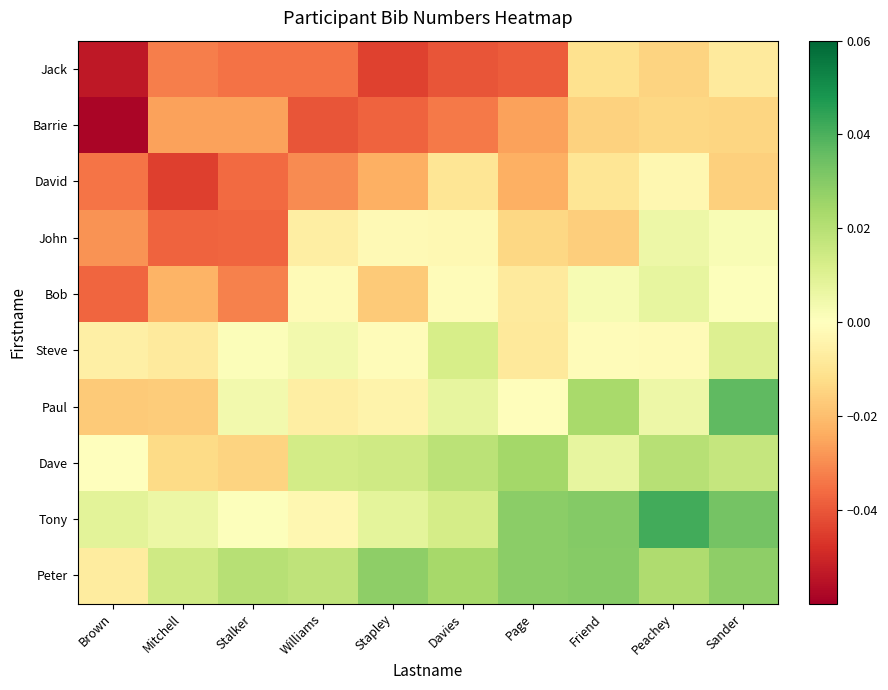

Reading right to left, transcribe all the data shown in this chart.

Jack: Sander=-0.0	Peachey=-0.0	Friend=-0.0	Page=-0.0	Davies=-0.0	Stapley=-0.0	Williams=-0.0	Stalker=-0.0	Mitchell=-0.0	Brown=-0.1
Barrie: Sander=-0.0	Peachey=-0.0	Friend=-0.0	Page=-0.0	Davies=-0.0	Stapley=-0.0	Williams=-0.0	Stalker=-0.0	Mitchell=-0.0	Brown=-0.1
David: Sander=-0.0	Peachey=-0.0	Friend=-0.0	Page=-0.0	Davies=-0.0	Stapley=-0.0	Williams=-0.0	Stalker=-0.0	Mitchell=-0.0	Brown=-0.0
John: Sander=0.0	Peachey=0.0	Friend=-0.0	Page=-0.0	Davies=-0.0	Stapley=-0.0	Williams=-0.0	Stalker=-0.0	Mitchell=-0.0	Brown=-0.0
Bob: Sander=0.0	Peachey=0.0	Friend=0.0	Page=-0.0	Davies=-0.0	Stapley=-0.0	Williams=-0.0	Stalker=-0.0	Mitchell=-0.0	Brown=-0.0
Steve: Sander=0.0	Peachey=-0.0	Friend=-0.0	Page=-0.0	Davies=0.0	Stapley=-0.0	Williams=0.0	Stalker=0.0	Mitchell=-0.0	Brown=-0.0
Paul: Sander=0.0	Peachey=0.0	Friend=0.0	Page=-0.0	Davies=0.0	Stapley=-0.0	Williams=-0.0	Stalker=0.0	Mitchell=-0.0	Brown=-0.0
Dave: Sander=0.0	Peachey=0.0	Friend=0.0	Page=0.0	Davies=0.0	Stapley=0.0	Williams=0.0	Stalker=-0.0	Mitchell=-0.0	Brown=0.0
Tony: Sander=0.0	Peachey=0.0	Friend=0.0	Page=0.0	Davies=0.0	Stapley=0.0	Williams=-0.0	Stalker=0.0	Mitchell=0.0	Brown=0.0
Peter: Sander=0.0	Peachey=0.0	Friend=0.0	Page=0.0	Davies=0.0	Stapley=0.0	Williams=0.0	Stalker=0.0	Mitchell=0.0	Brown=-0.0